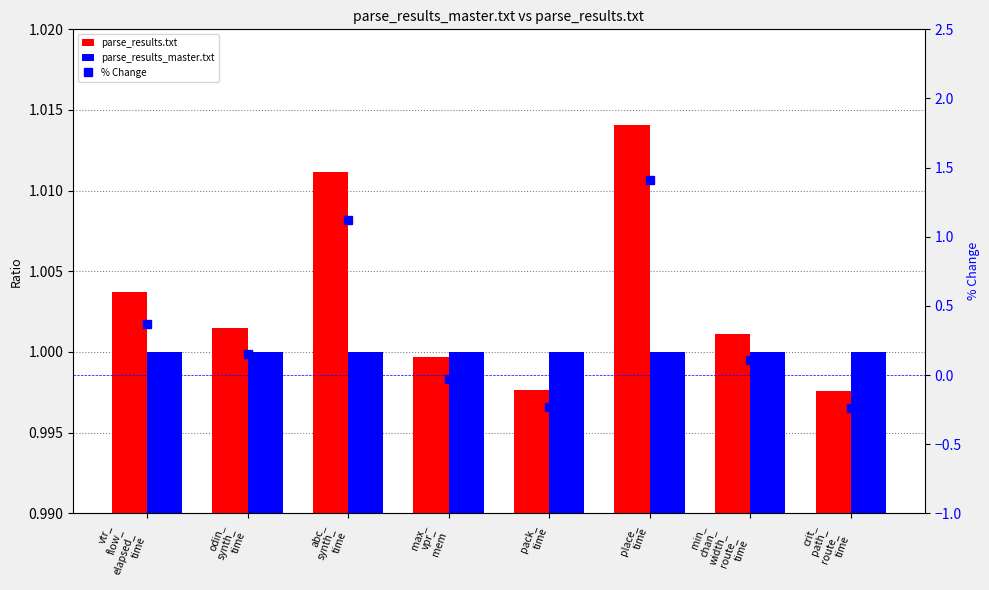

What is the smallest value displayed?

-0.2